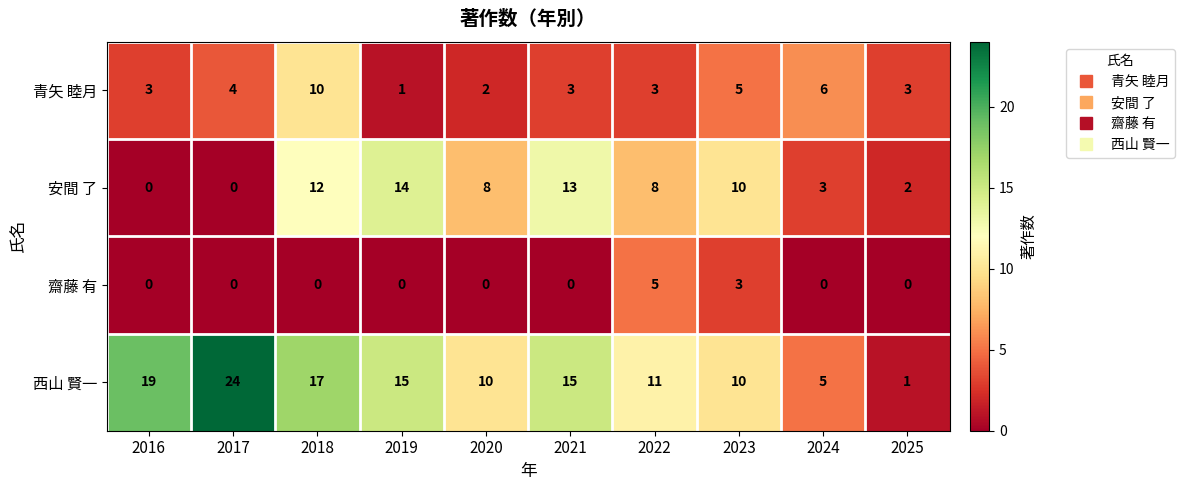

The value of 西山 賢一 at 2016 is 19. True or false?

True